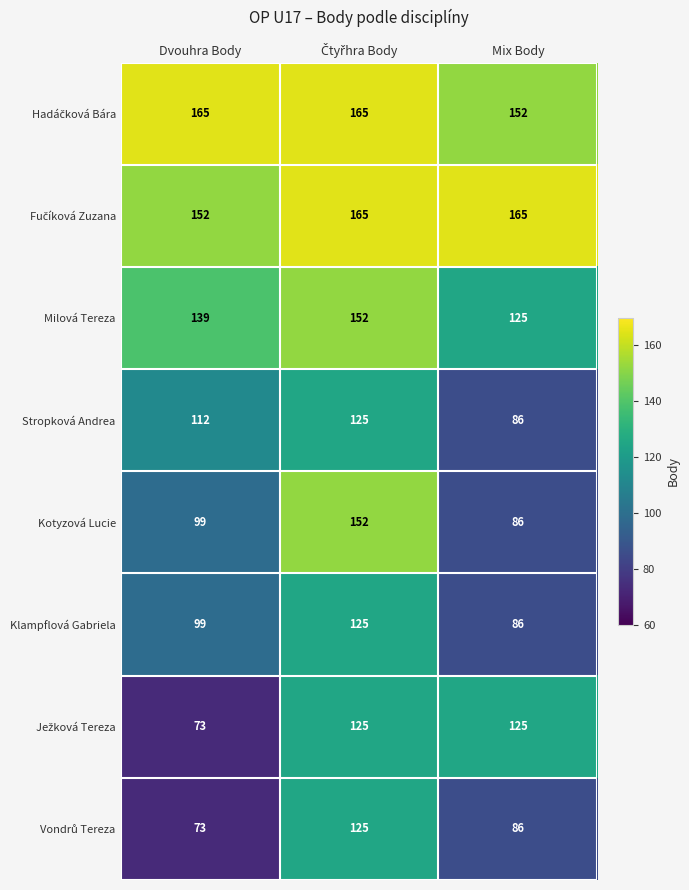

What is the difference between the Stropková Andrea values at Dvouhra Body and Mix Body?

26